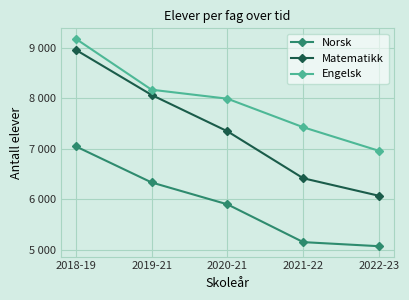

Is this an area chart (filled region under the line)?

No